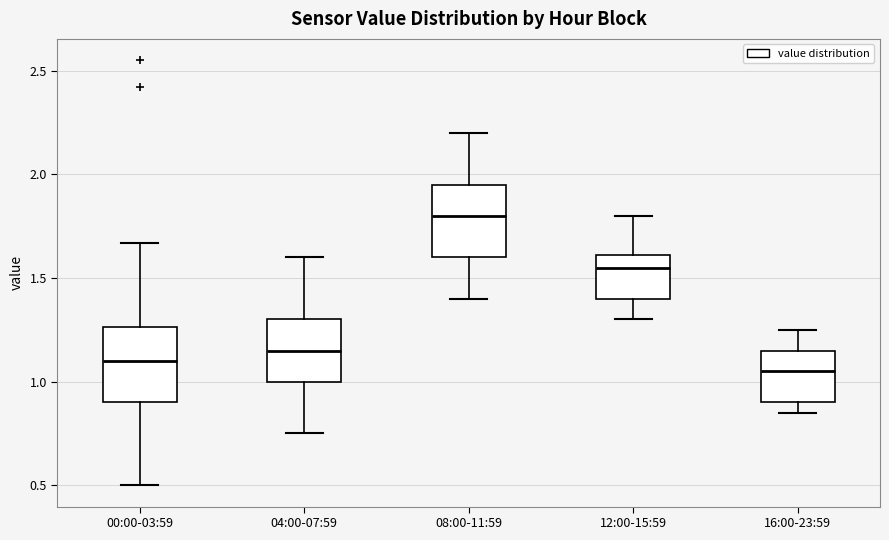

Reading left to right, transcribe this box plot: for each box, give where its median line is, the range the box spans, and where its two whiskers end, as read against the y-axis. The values are not printed on the chart, so give them approximately, as read against the axis.

00:00-03:59: median 1.10, box 0.90 to 1.25, whiskers 0.50 to 1.65
04:00-07:59: median 1.15, box 1.00 to 1.30, whiskers 0.75 to 1.60
08:00-11:59: median 1.80, box 1.60 to 1.95, whiskers 1.40 to 2.20
12:00-15:59: median 1.55, box 1.40 to 1.60, whiskers 1.30 to 1.80
16:00-23:59: median 1.05, box 0.90 to 1.15, whiskers 0.85 to 1.25